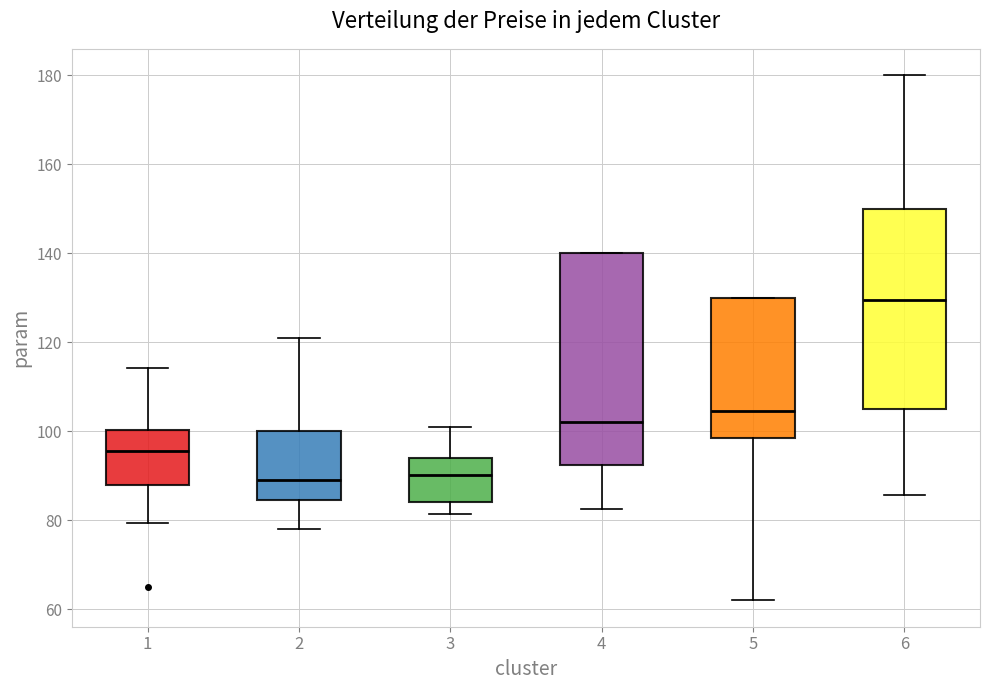

Reading left to right, read every box against the y-axis: the position of its median line, the range the box covers, and the ends of its whiskers. The values are not printed on the chart, so give them approximately, as read against the axis.

1: median 96, box 88 to 100, whiskers 80 to 114
2: median 88, box 84 to 100, whiskers 78 to 122
3: median 90, box 84 to 94, whiskers 82 to 100
4: median 102, box 92 to 140, whiskers 82 to 140
5: median 104, box 98 to 130, whiskers 62 to 130
6: median 130, box 104 to 150, whiskers 86 to 180